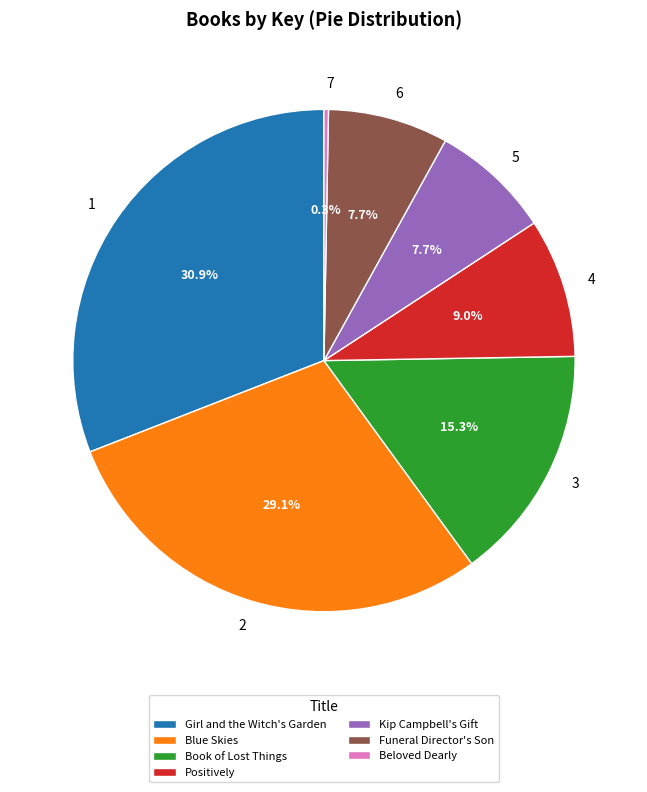

To the nearest percent, what is the average slice percentage?

14%